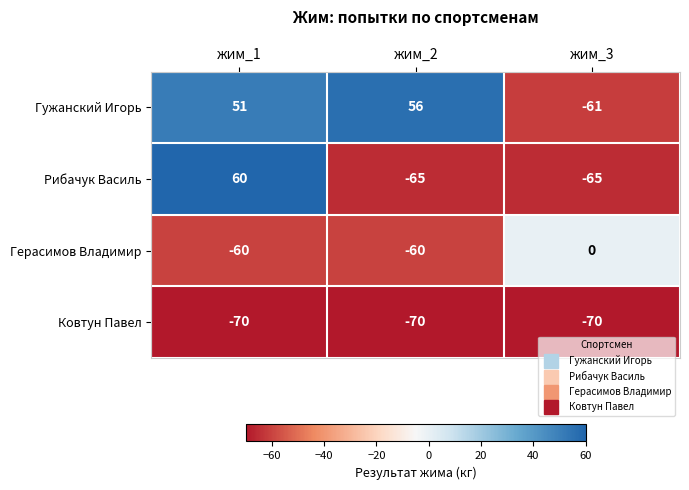

The value of Гужанский Игорь at жим_3 is -61. True or false?

True